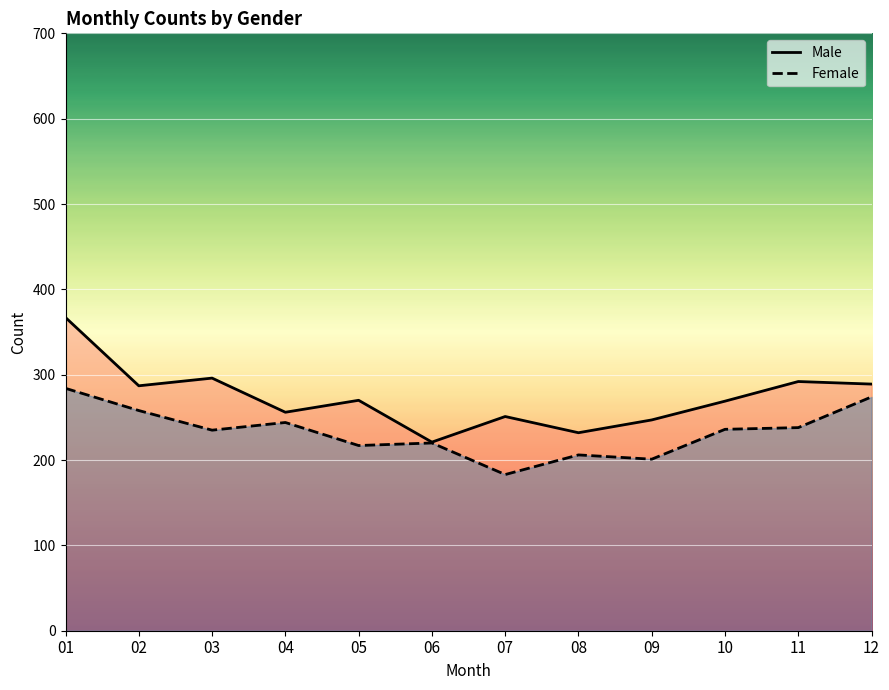

What is the maximum value for Male?

367